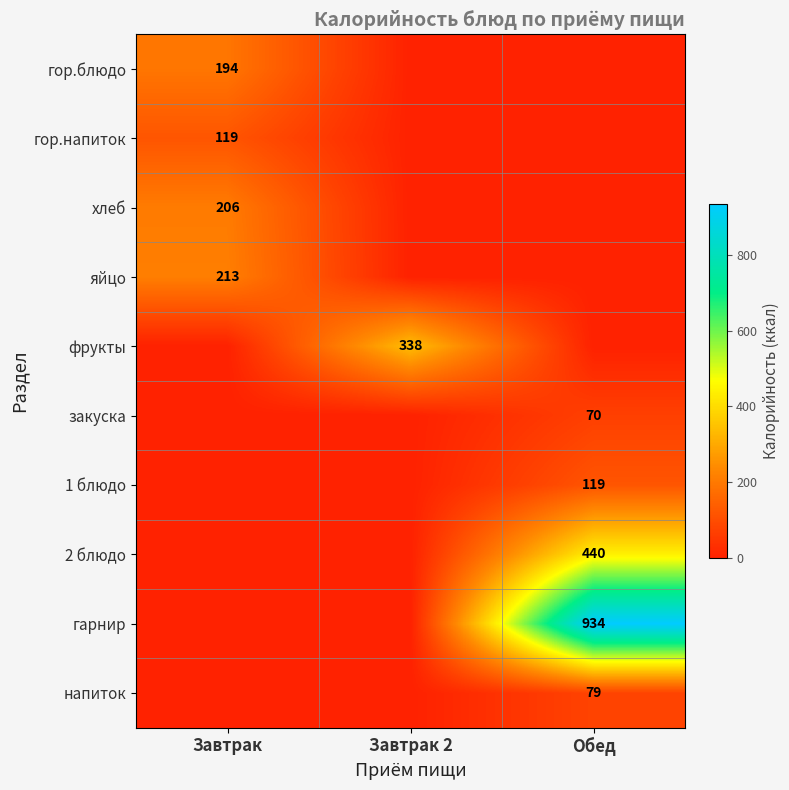

Rank the series at Завтрак 2 from highest to lowest value.

фрукты, гор.блюдо, гор.напиток, хлеб, яйцо, закуска, 1 блюдо, 2 блюдо, гарнир, напиток